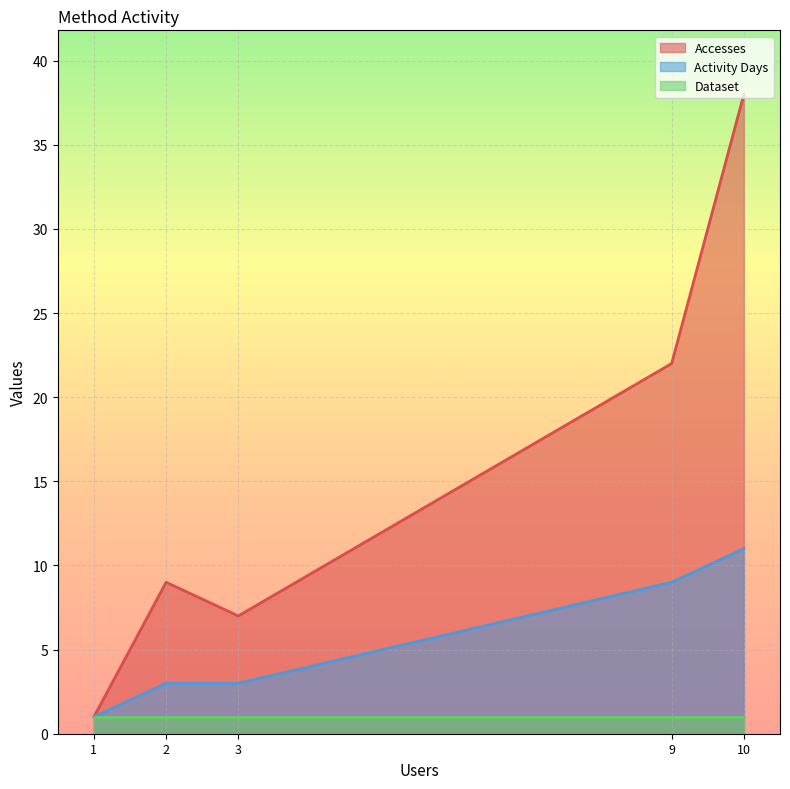

Which series has the largest range (max minus min)?

Accesses